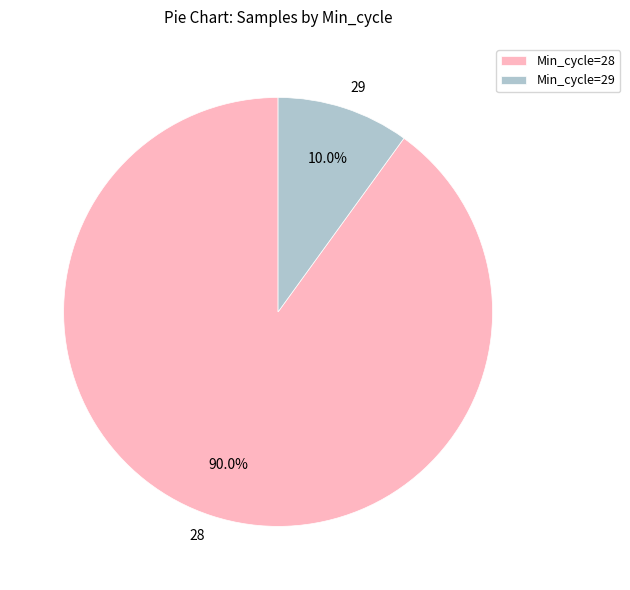

How many slices are in this pie chart?

2